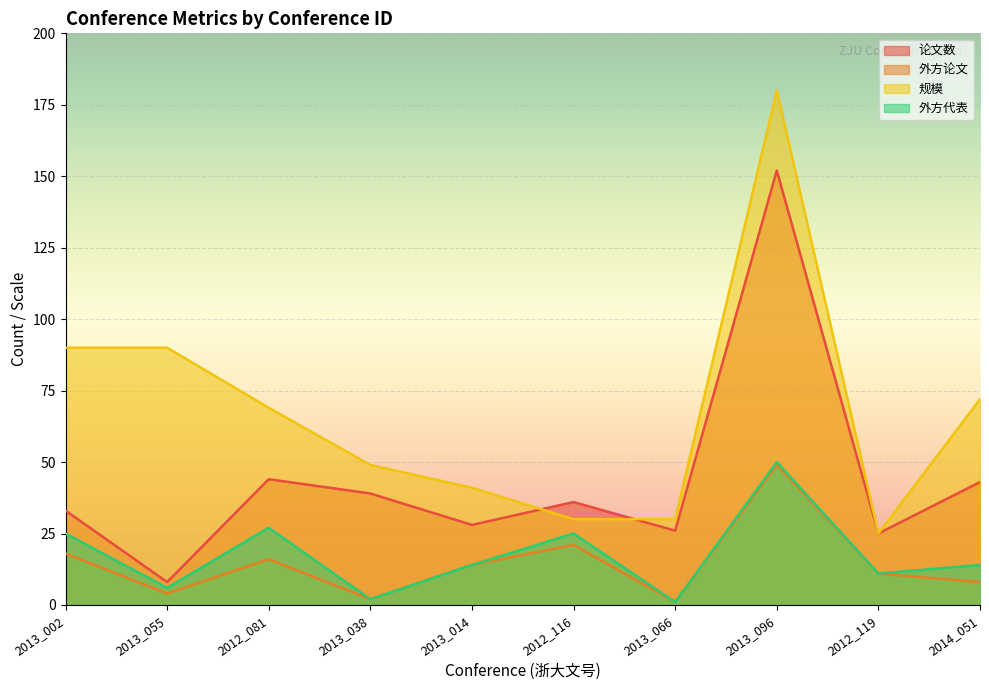

Reading left to right, list all the values displayed in this chart.

论文数: 33	8	44	39	28	36	26	152	25	43
外方论文: 18	4	16	2	14	21	1	49	11	8
规模: 90	90	69	49	41	30	30	180	25	72
外方代表: 25	6	27	2	14	25	1	50	11	14